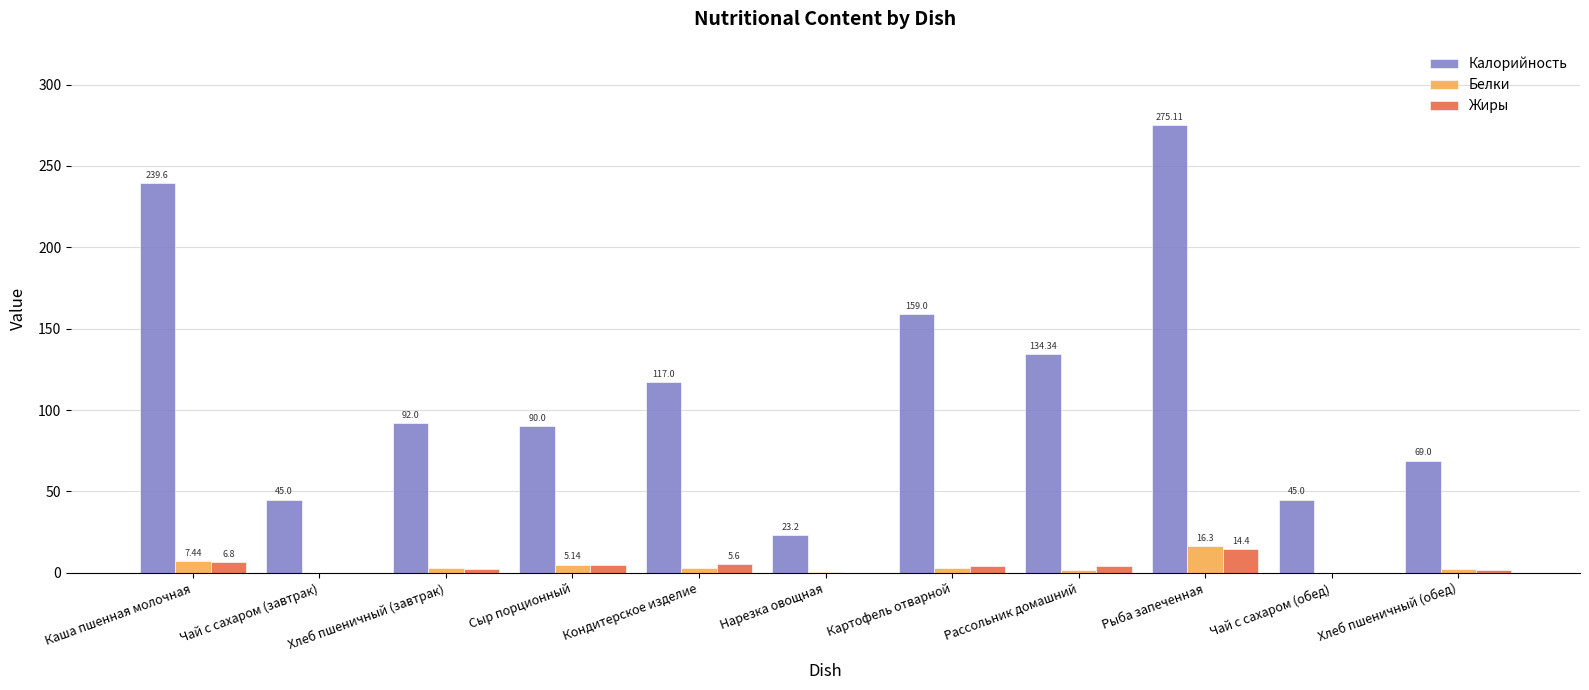

Which label corresponds to the largest value in the chart?

Рыба запеченная